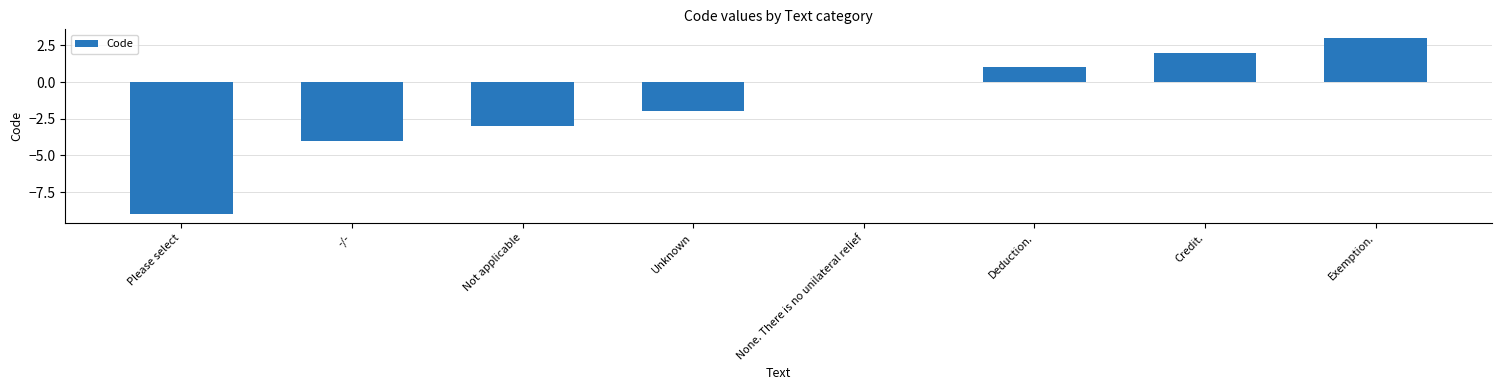

What is the greatest value displayed?

3